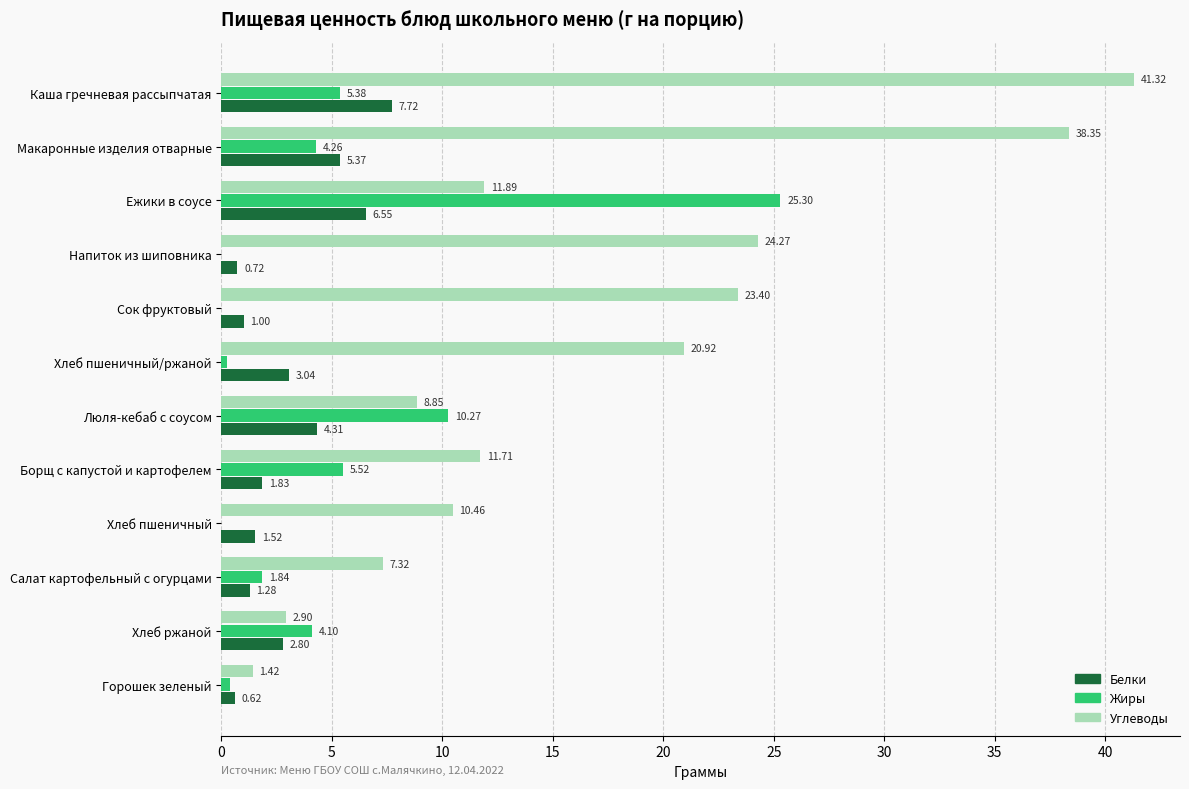

Is the value of Углеводы at Напиток из шиповника greater than the value of Белки at Горошек зеленый?

Yes